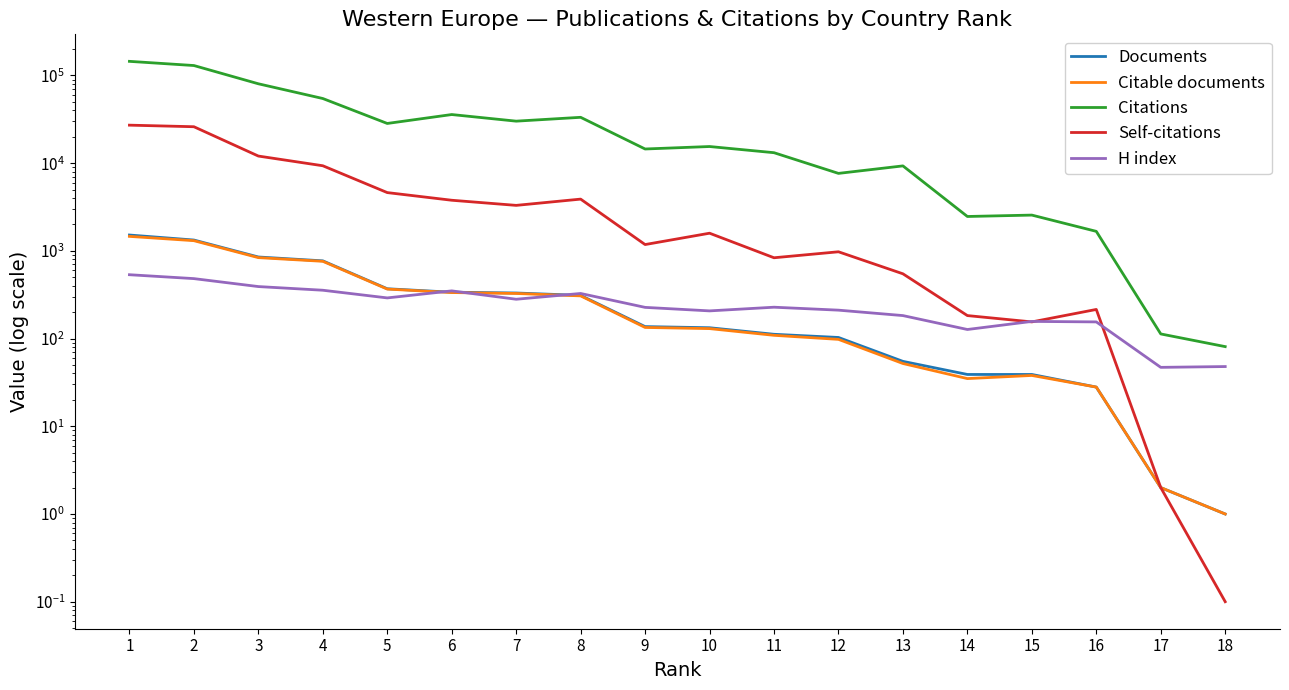

Reading right to left, extract all data points from this chart.

Documents: 1.0	2.0	28.0	39.0	39.0	55.0	103.0	112.0	133.0	137.0	311.0	331.0	338.0	370.0	770.0	852.0	1330.0	1517.0
Citable documents: 1.0	2.0	28.0	38.0	35.0	52.0	98.0	109.0	130.0	134.0	307.0	327.0	335.0	367.0	761.0	838.0	1308.0	1464.0
Citations: 81.0	113.0	1670.0	2560.0	2468.0	9316.0	7652.0	13172.0	15491.0	14519.0	33354.0	30152.0	35869.0	28382.0	54638.0	80434.0	129889.0	144950.0
Self-citations: 0.1	2.0	215.0	155.0	183.0	548.0	977.0	835.0	1591.0	1181.0	3894.0	3304.0	3780.0	4622.0	9350.0	12062.0	26047.0	27145.0
H index: 48.0	47.0	155.0	157.0	127.0	183.0	211.0	228.0	207.0	227.0	327.0	281.0	350.0	291.0	356.0	392.0	483.0	535.0